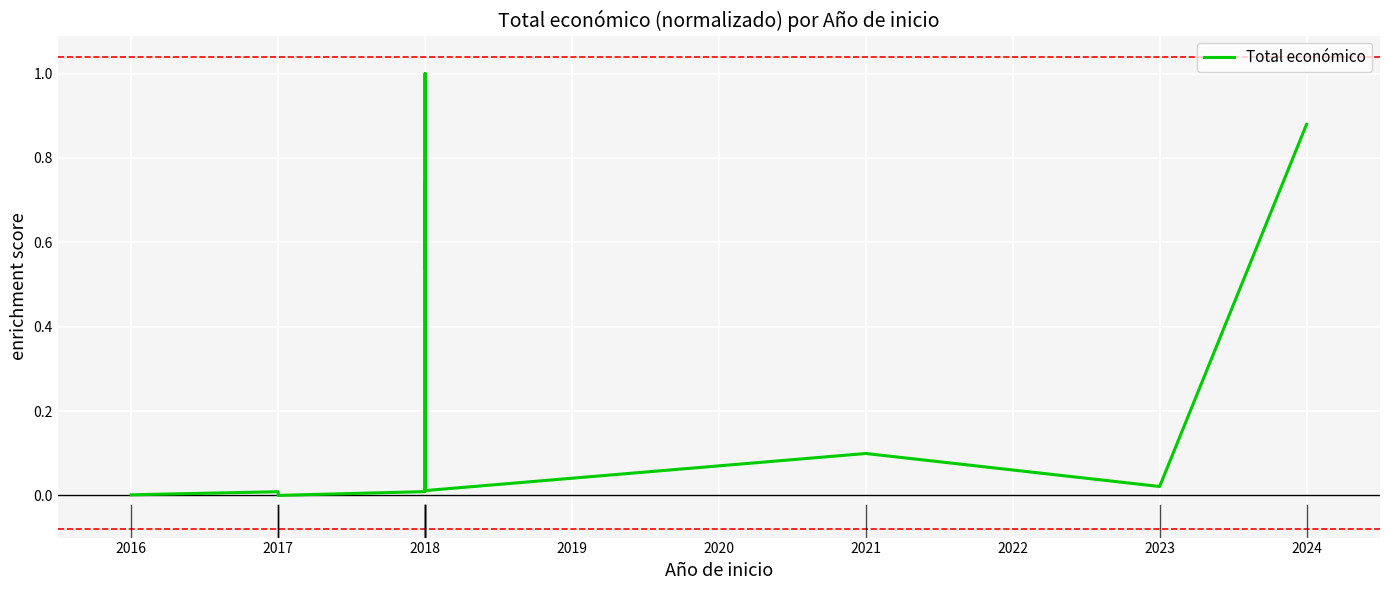

How many categories are shown in the chart?

12